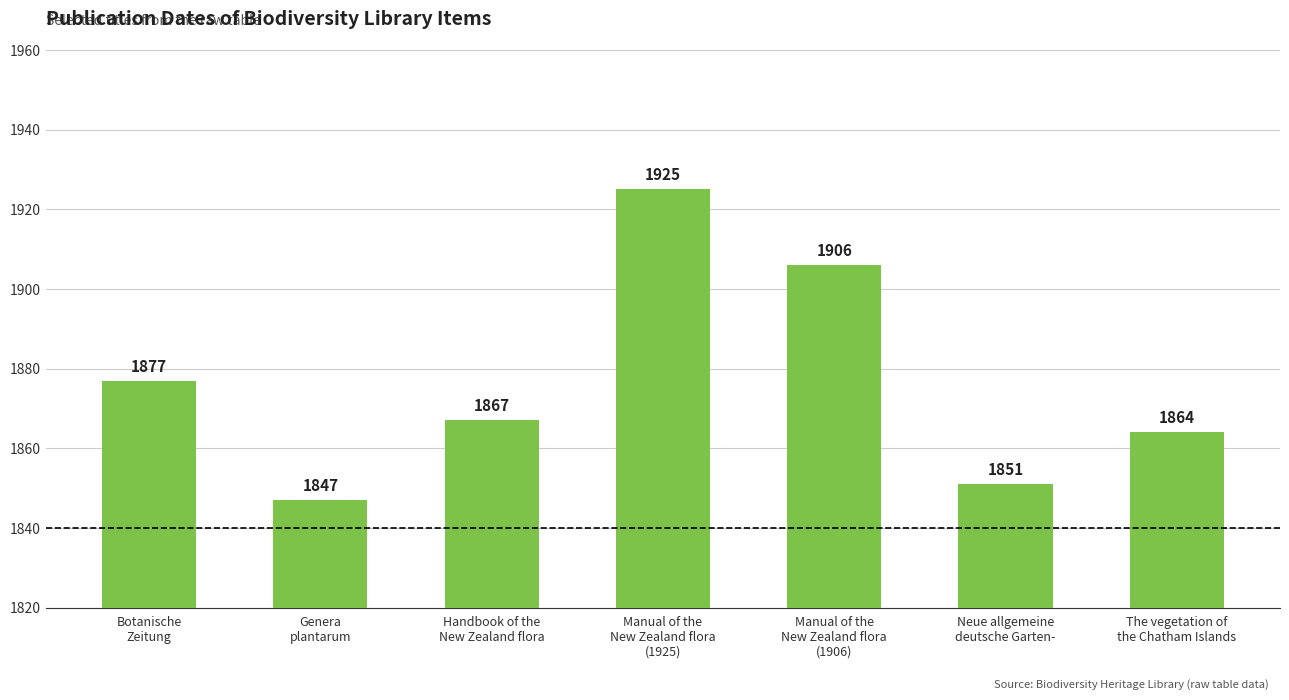

What is the change in value from Handbook of the
New Zealand flora to Manual of the
New Zealand flora
(1906)?

+39